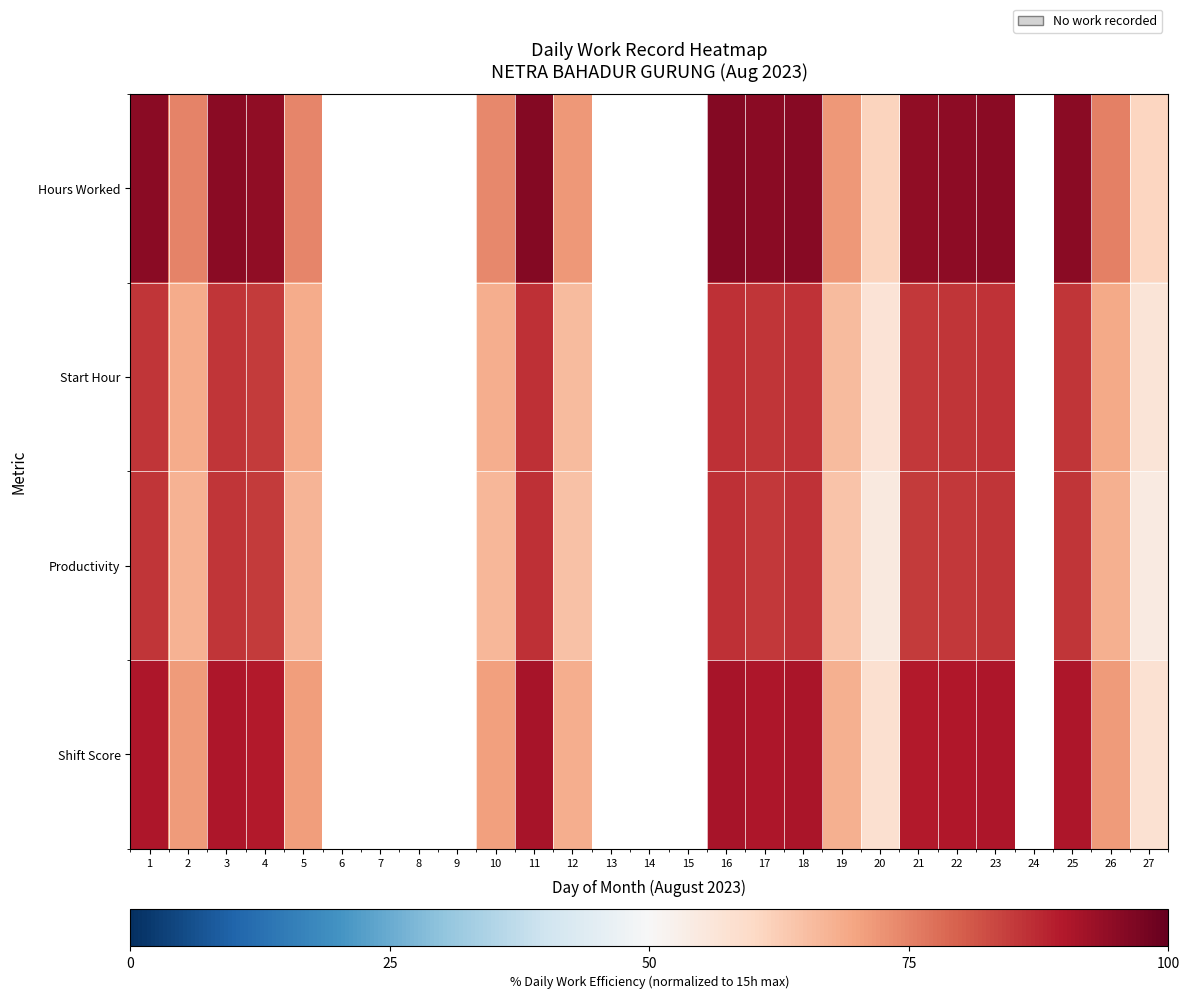

What is the total value across all series at 21?

354.0